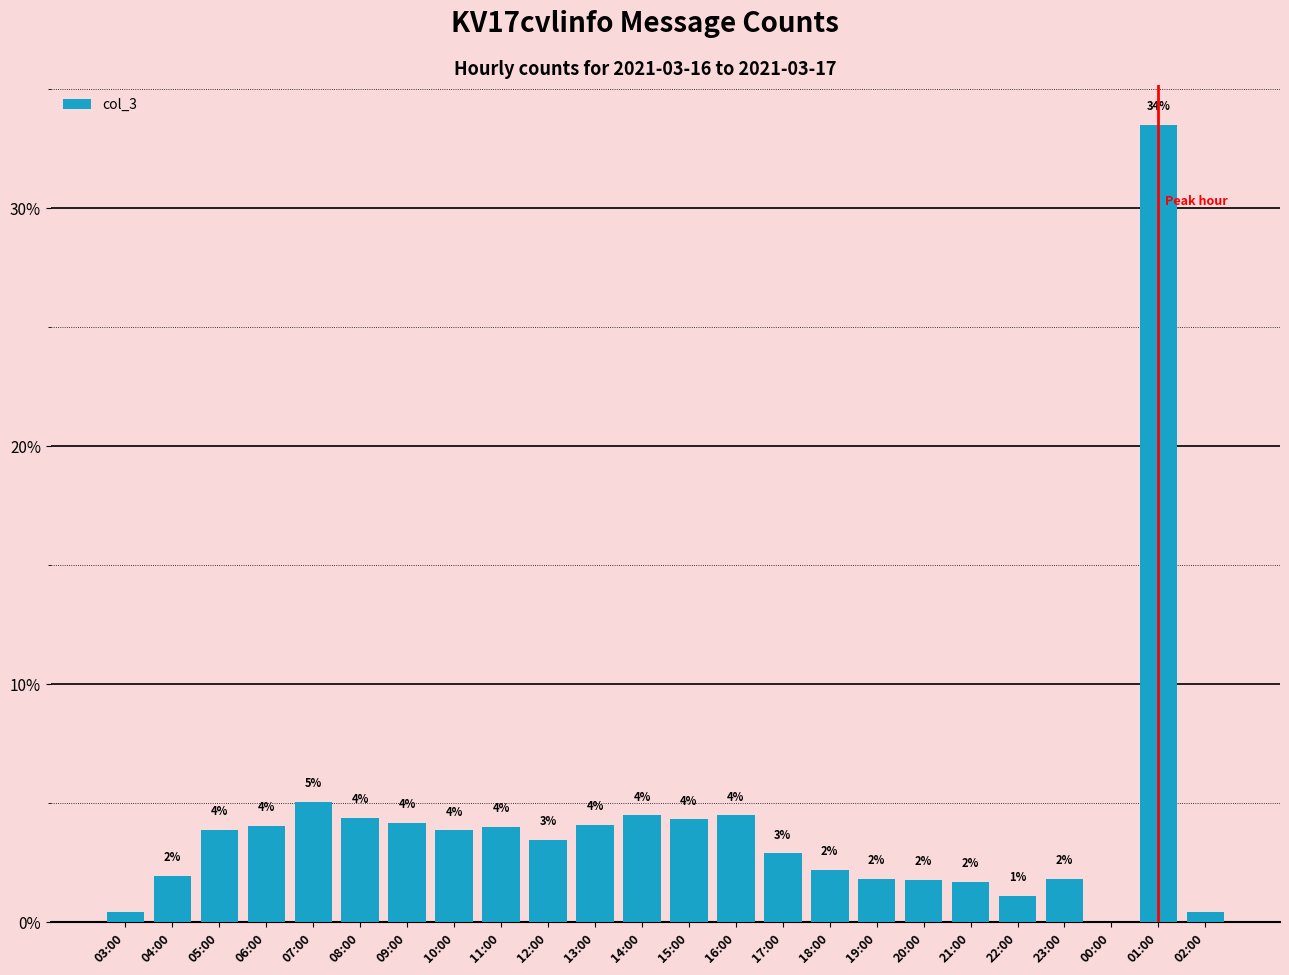

Reading right to left, list all the values displayed in this chart.

23	1803	1	99	59	91	96	98	118	156	242	233	242	221	187	215	208	225	236	272	218	209	106	24